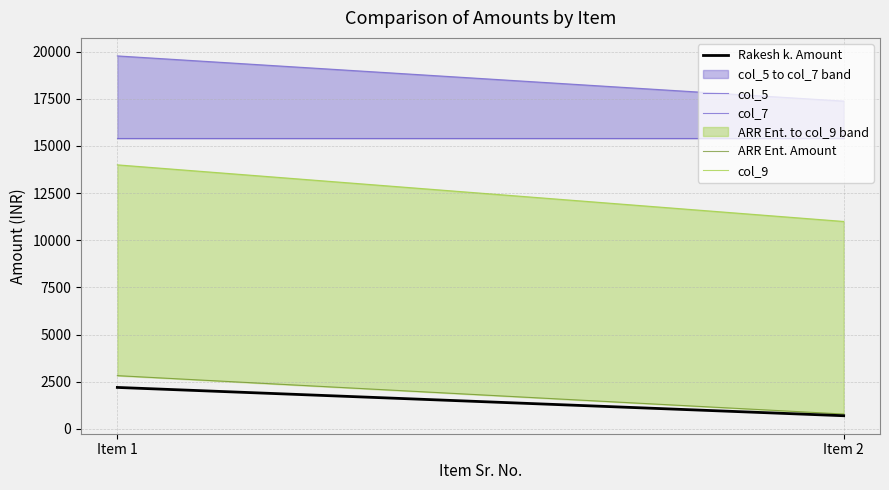

What is the difference between the Rakesh k. Amount values at Item 2 and Item 1?

1500